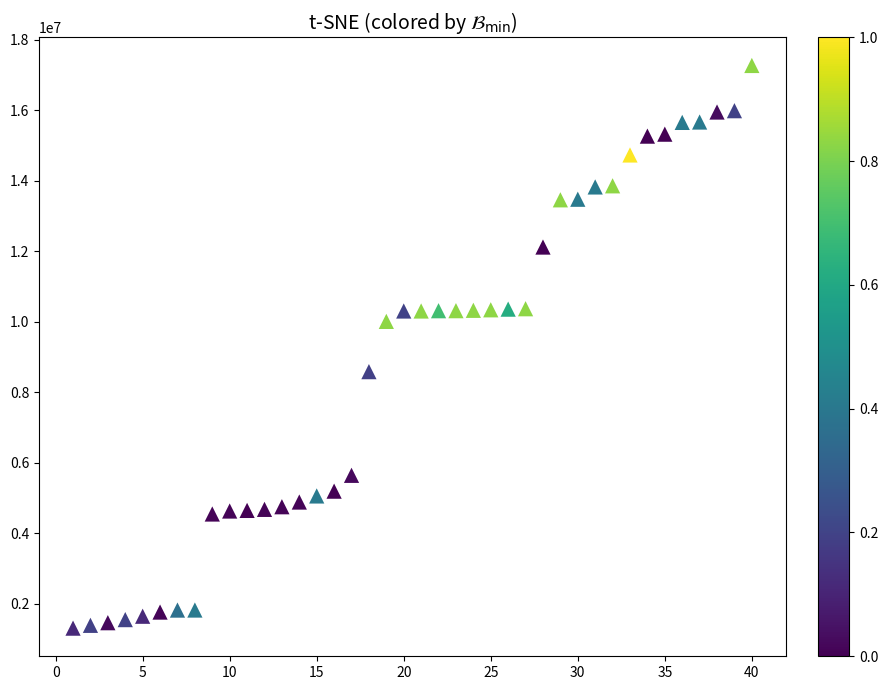

What is the range of Y values (max minus min)?

15962126